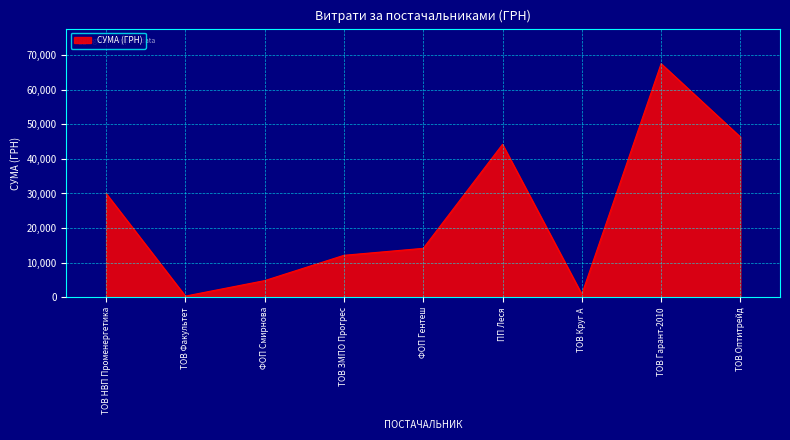

What is the maximum value shown in the chart?

67499.4